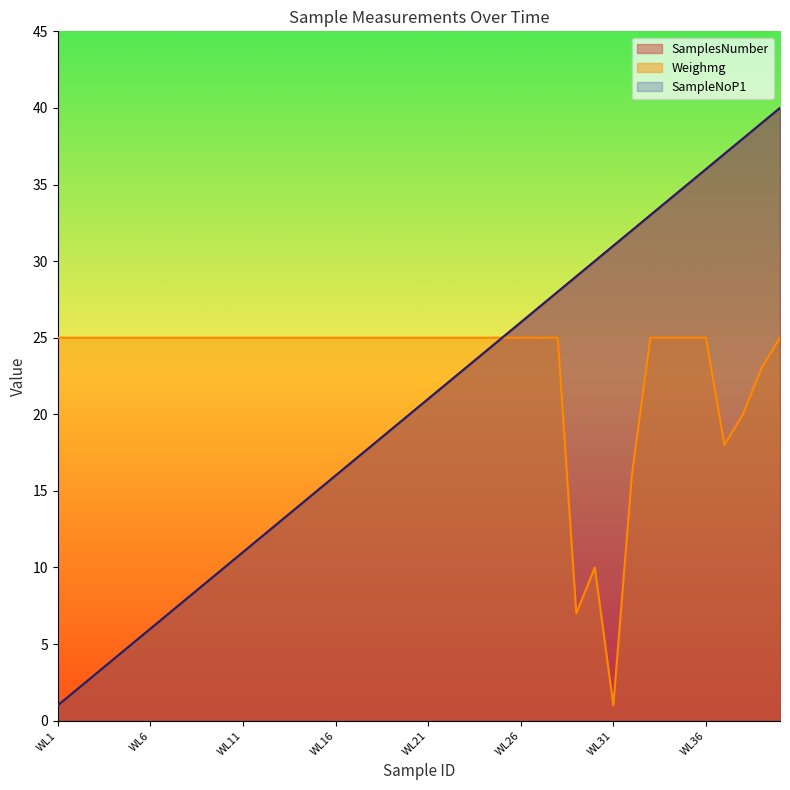

Reading left to right, what are all the values shown in this chart?

SamplesNumber: 1	2	3	4	5	6	7	8	9	10	11	12	13	14	15	16	17	18	19	20	21	22	23	24	25	26	27	28	29	30	31	32	33	34	35	36	37	38	39	40
Weighmg: 25	25	25	25	25	25	25	25	25	25	25	25	25	25	25	25	25	25	25	25	25	25	25	25	25	25	25	25	7	10	1	16	25	25	25	25	18	20	23	25
SampleNoP1: 1	2	3	4	5	6	7	8	9	10	11	12	13	14	15	16	17	18	19	20	21	22	23	24	25	26	27	28	29	30	31	32	33	34	35	36	37	38	39	40